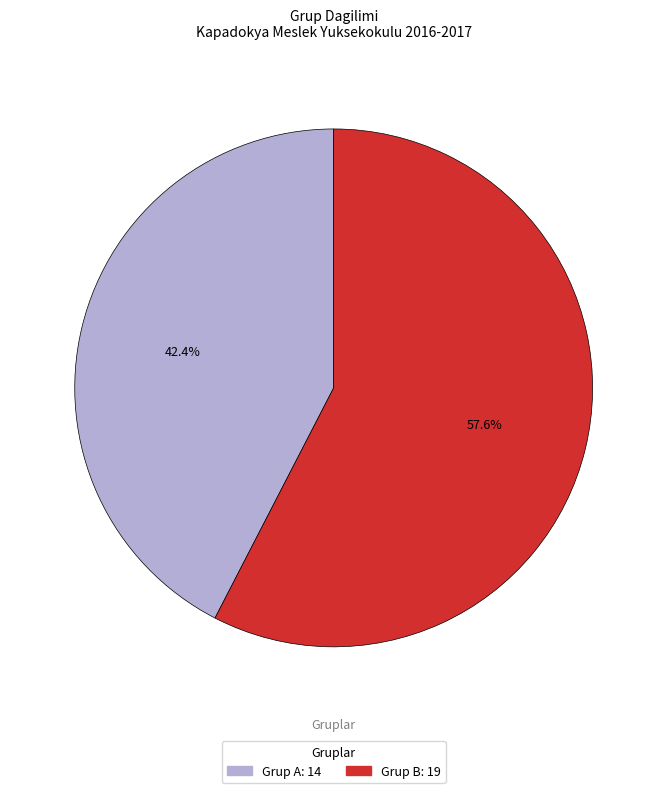

Rank the categories by value from lowest to highest.

Grup A, Grup B